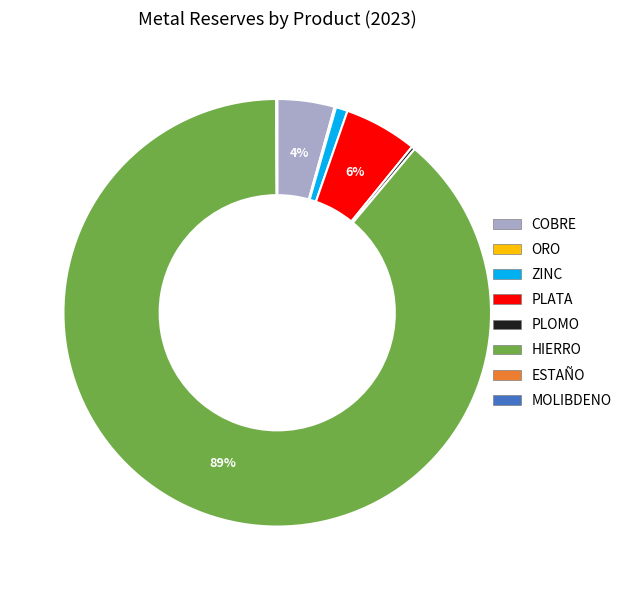

Which slice is the largest?

HIERRO